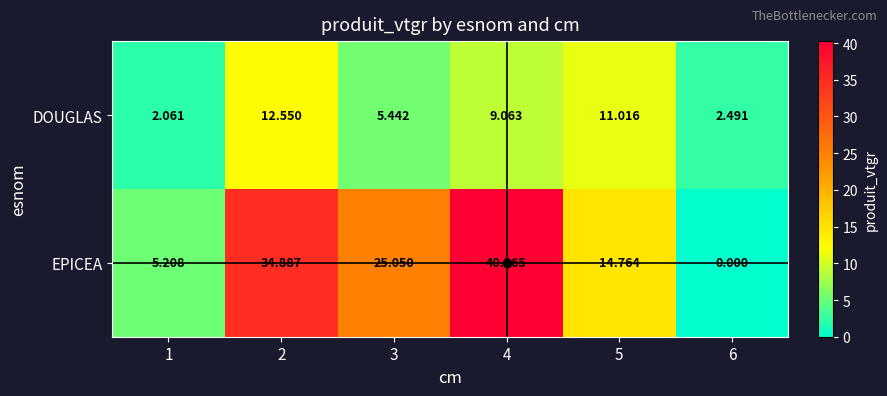

Between 4 and 6, which series saw the biggest shift?

EPICEA